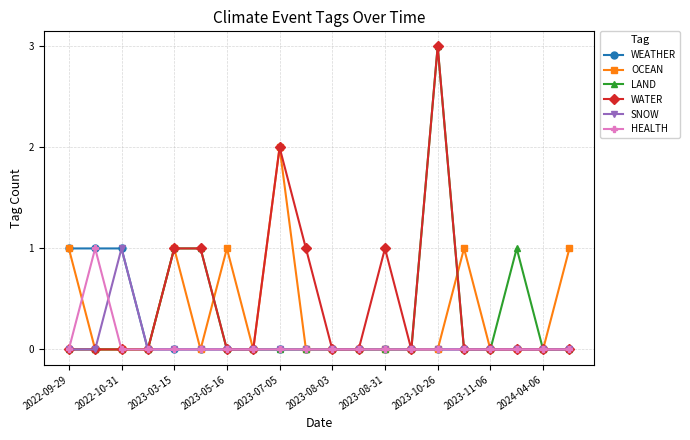

True or false: WATER has more than 1 interior local peaks.

True